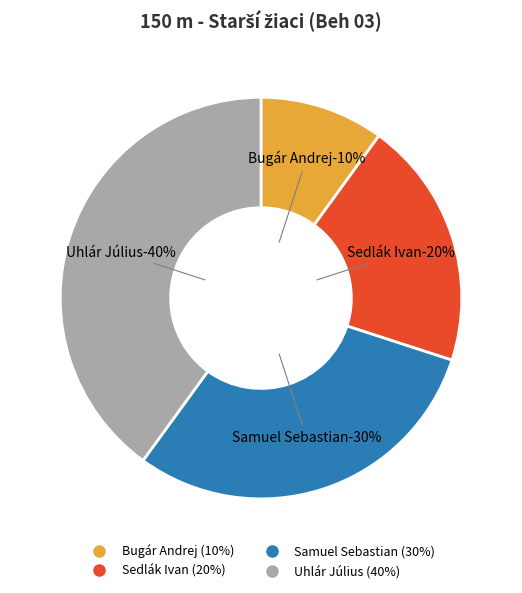

What percentage is the Samuel Sebastian slice, to the nearest percent?

30%